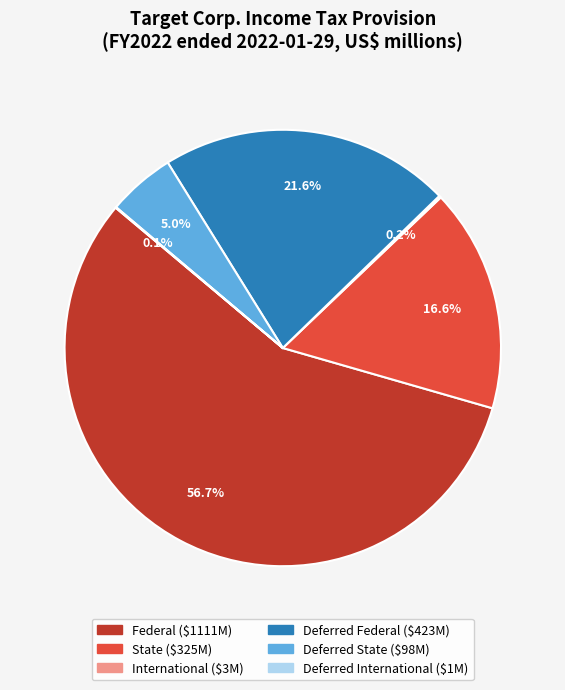

What is the majority slice?

Federal